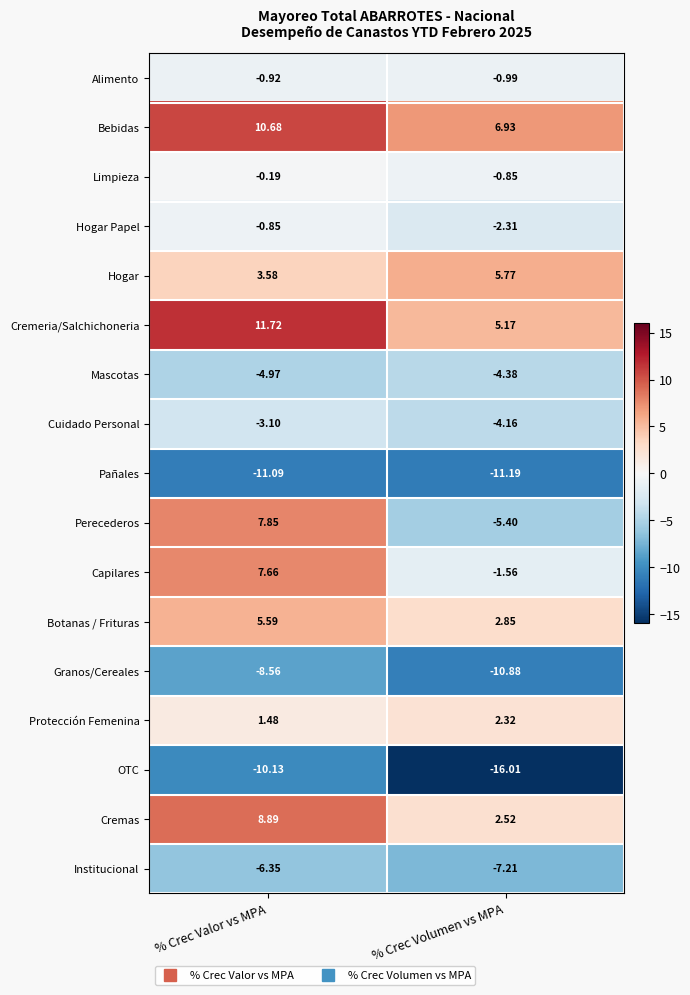

Which series has the widest spread of values?

Perecederos